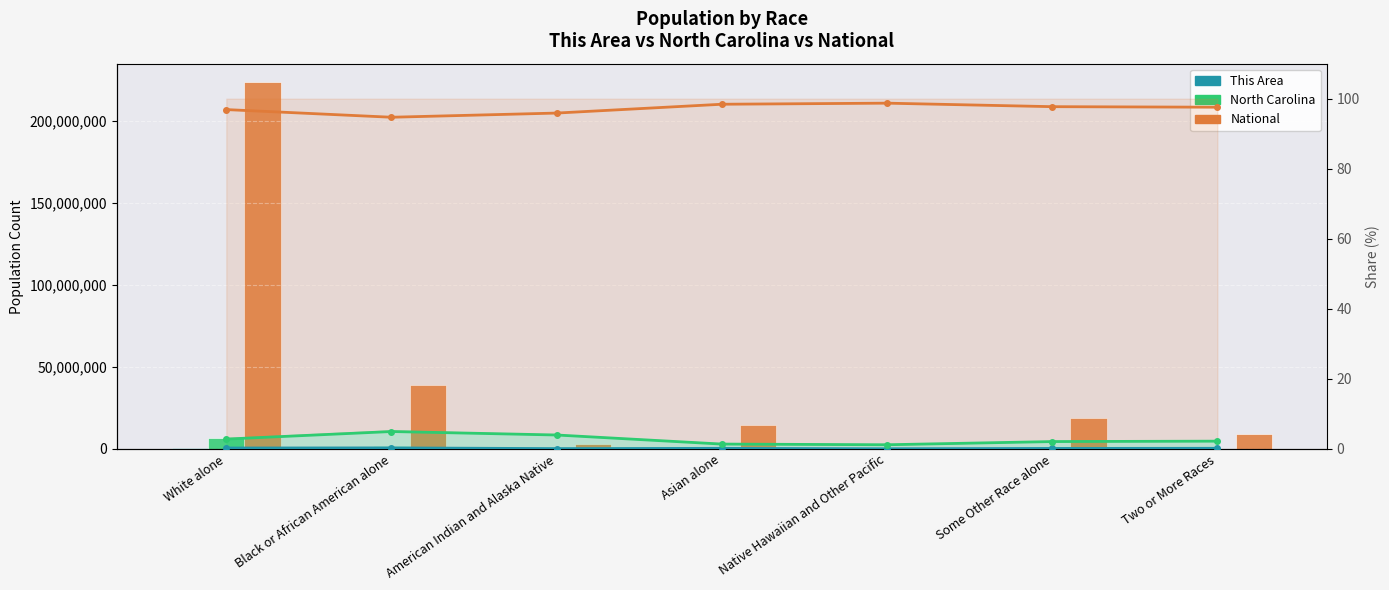

Reading left to right, list all the values displayed in this chart.

This Area: White alone=643790.0	Black or African American alone=128320.0	American Indian and Alaska Native=3310.0	Asian alone=27169.0	Native Hawaiian and Other Pacific=376.0	Some Other Race alone=31199.0	Two or More Races=18213.0
North Carolina: White alone=6528950.0	Black or African American alone=2048628.0	American Indian and Alaska Native=122110.0	Asian alone=208962.0	Native Hawaiian and Other Pacific=6604.0	Some Other Race alone=414030.0	Two or More Races=206199.0
National: White alone=223553265.0	Black or African American alone=38929319.0	American Indian and Alaska Native=2932248.0	Asian alone=14674252.0	Native Hawaiian and Other Pacific=540013.0	Some Other Race alone=19107368.0	Two or More Races=9009073.0
This Area %: White alone=0.3	Black or African American alone=0.3	American Indian and Alaska Native=0.1	Asian alone=0.2	Native Hawaiian and Other Pacific=0.1	Some Other Race alone=0.2	Two or More Races=0.2
North Carolina %: White alone=2.8	Black or African American alone=5.0	American Indian and Alaska Native=4.0	Asian alone=1.4	Native Hawaiian and Other Pacific=1.2	Some Other Race alone=2.1	Two or More Races=2.2
National %: White alone=96.9	Black or African American alone=94.7	American Indian and Alaska Native=95.9	Asian alone=98.4	Native Hawaiian and Other Pacific=98.7	Some Other Race alone=97.7	Two or More Races=97.6